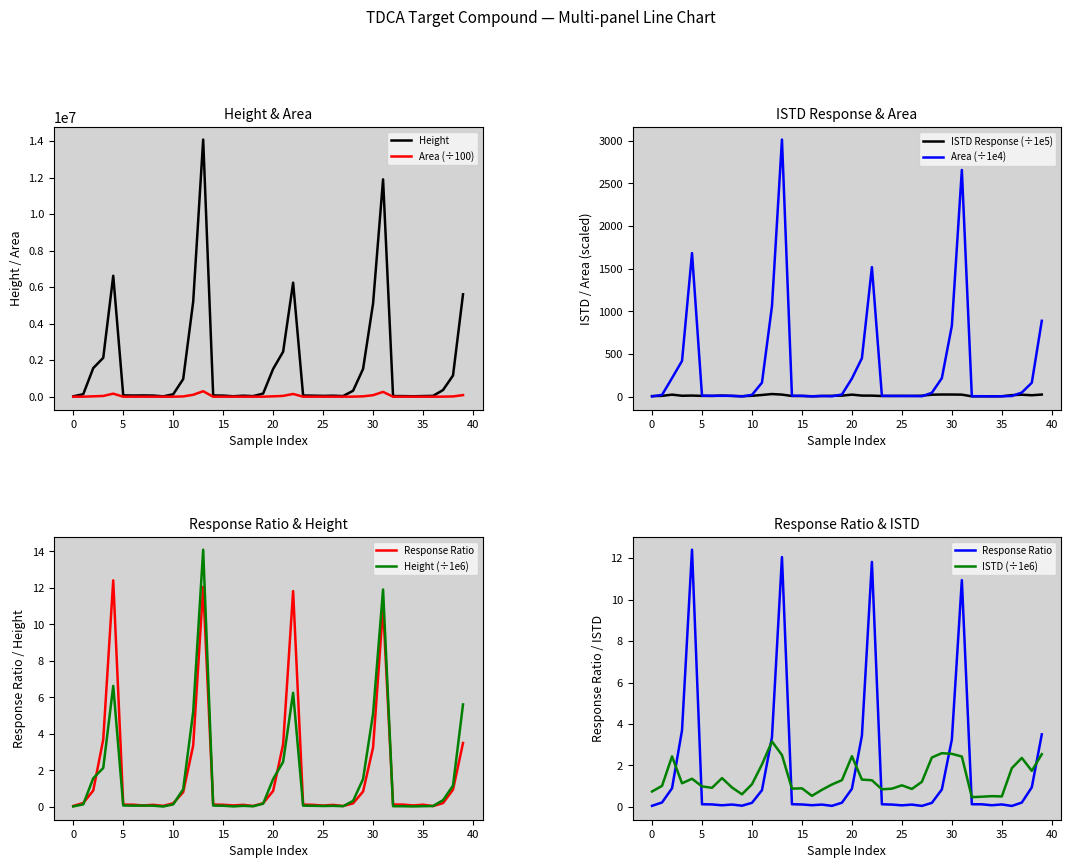

The value of ISTD_Response at 33 is 8.7. True or false?

False